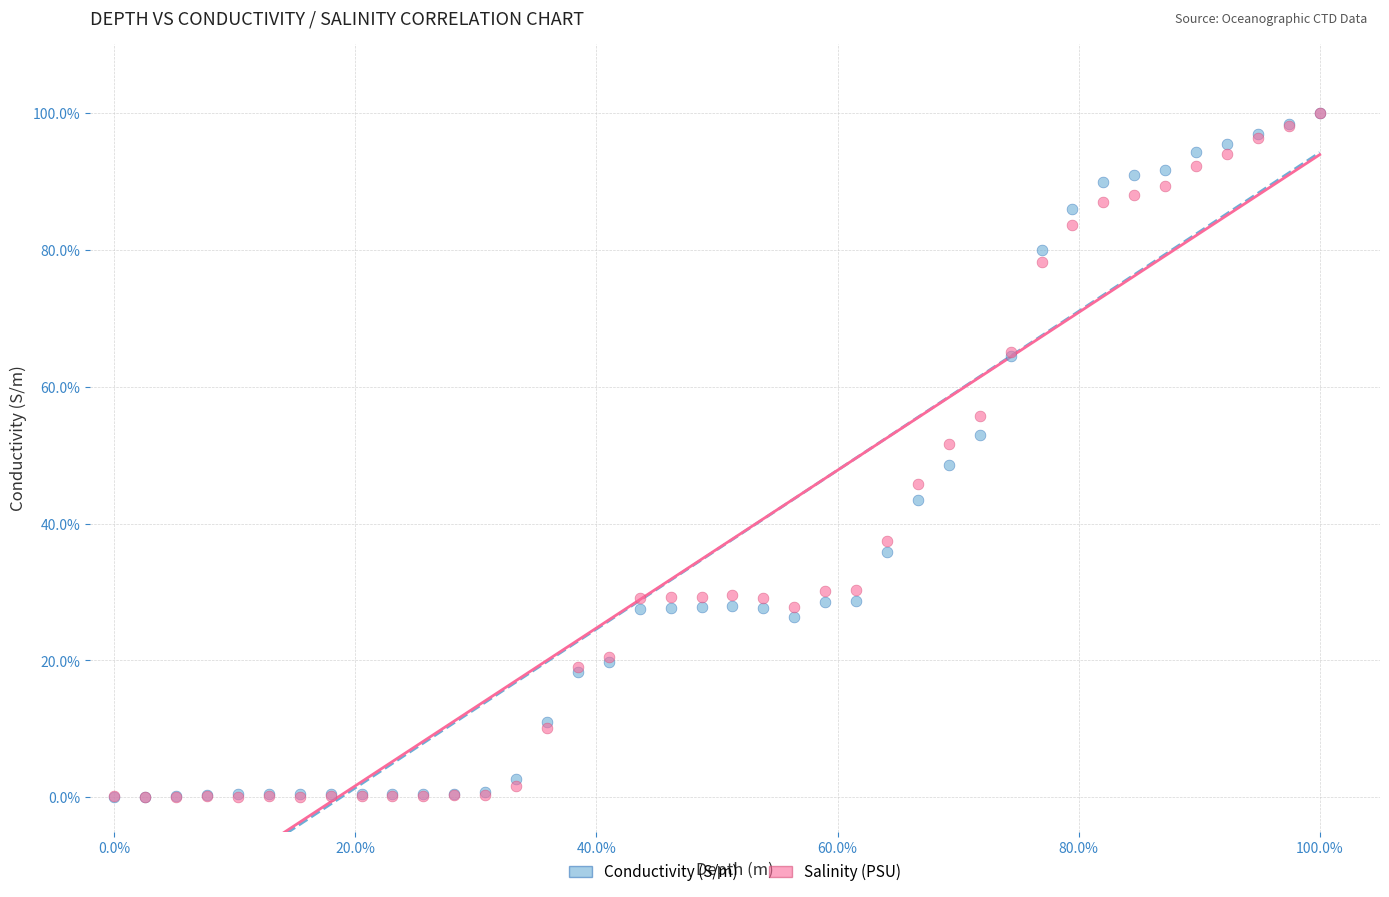

What are all the series names shown in the legend?

Conductivity (S/m), Salinity (PSU)